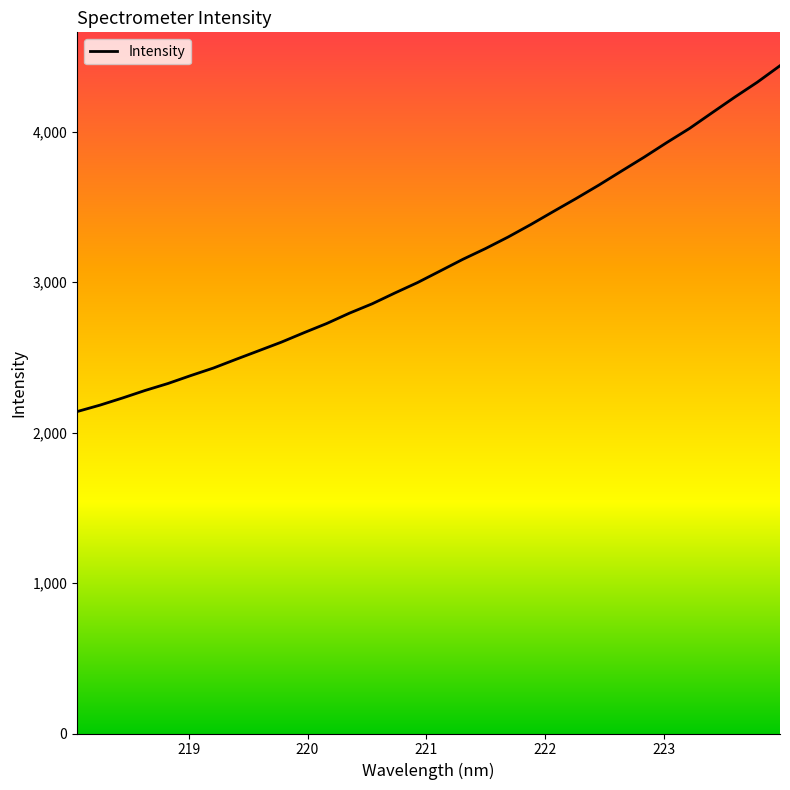

What is the maximum value shown in the chart?

4439.7